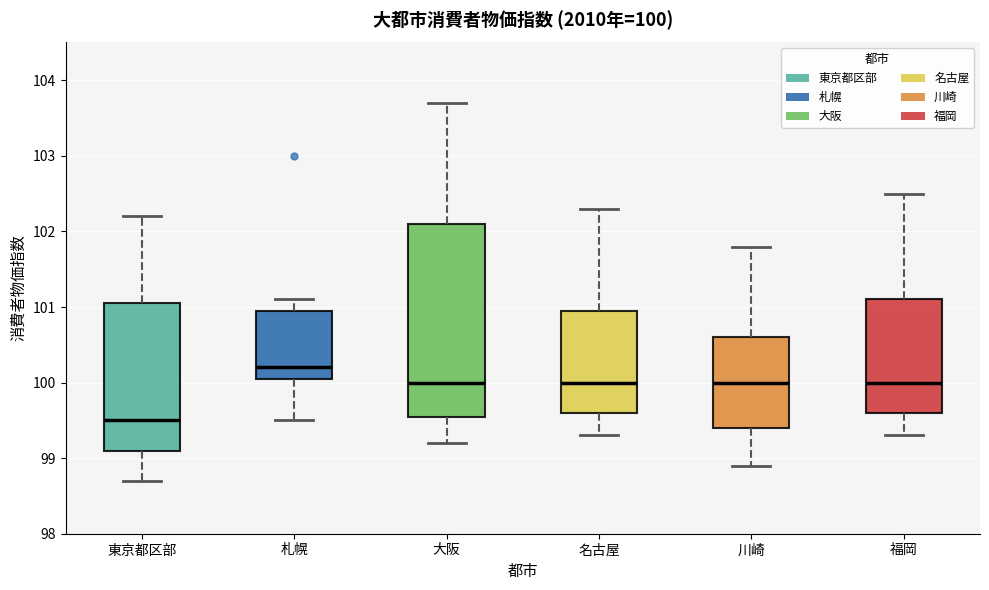

Which box has the highest median line?

札幌